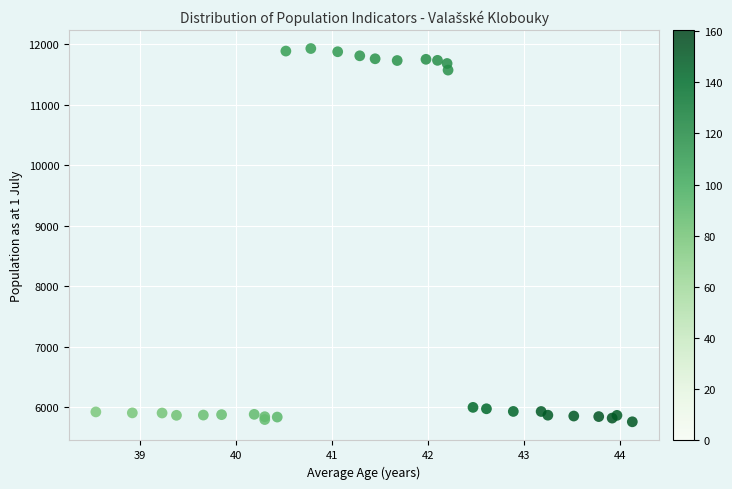

What Y value in the scatter plot is closest to 8844?

11569